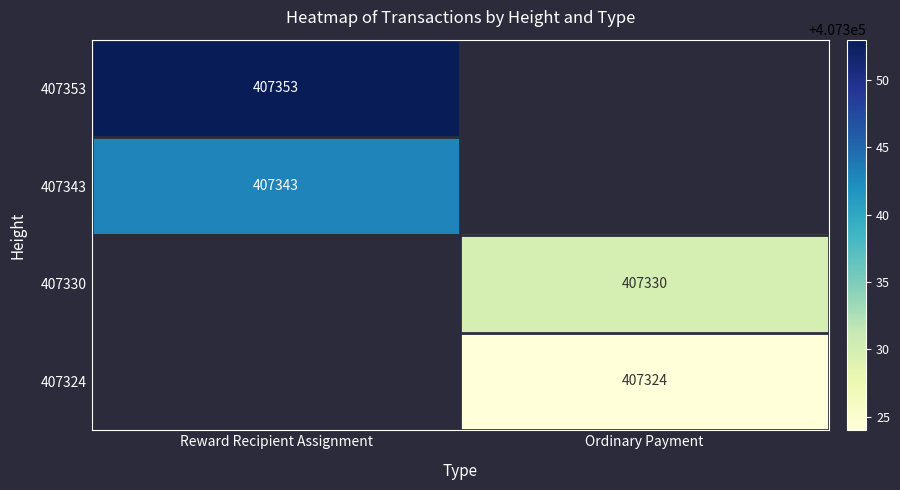

The value of 407353 at Reward Recipient Assignment is 407353. True or false?

True